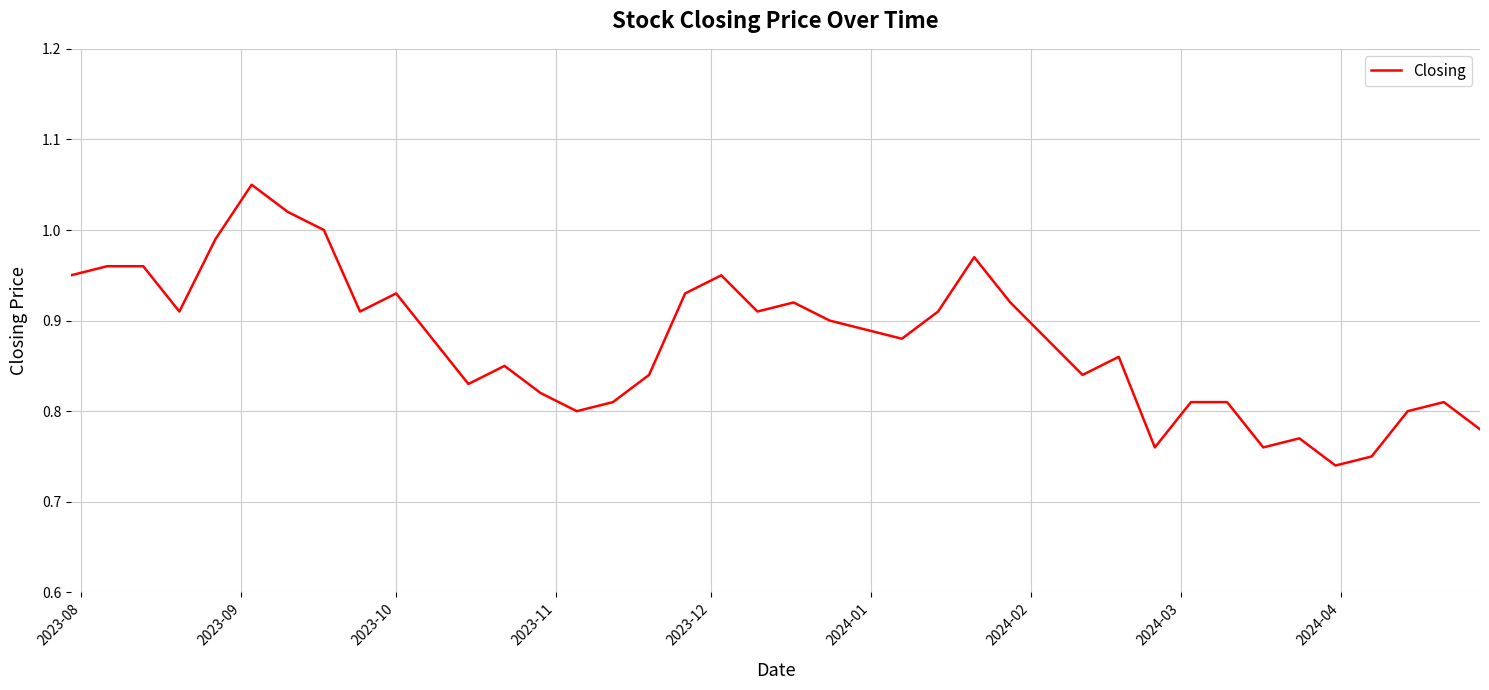

What is the difference between the maximum and minimum values?

0.3